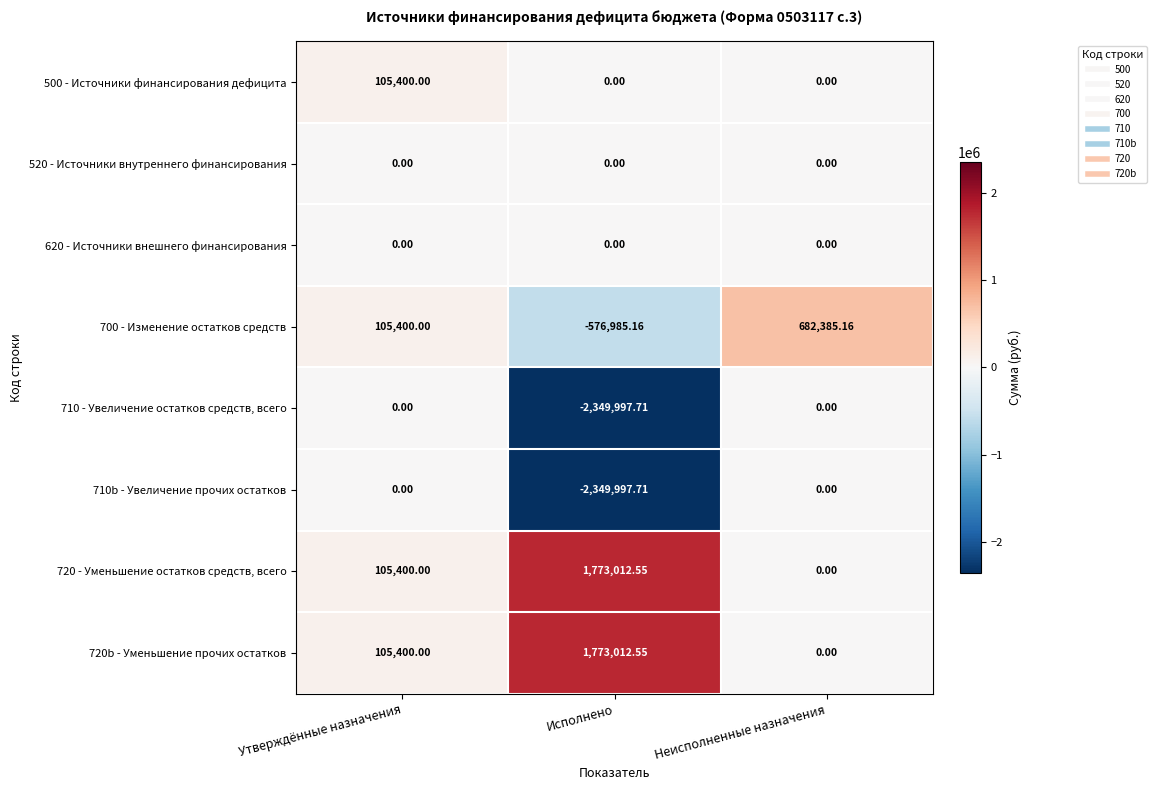

What is the difference between the highest and lowest values at Неисполненные назначения?

682385.2